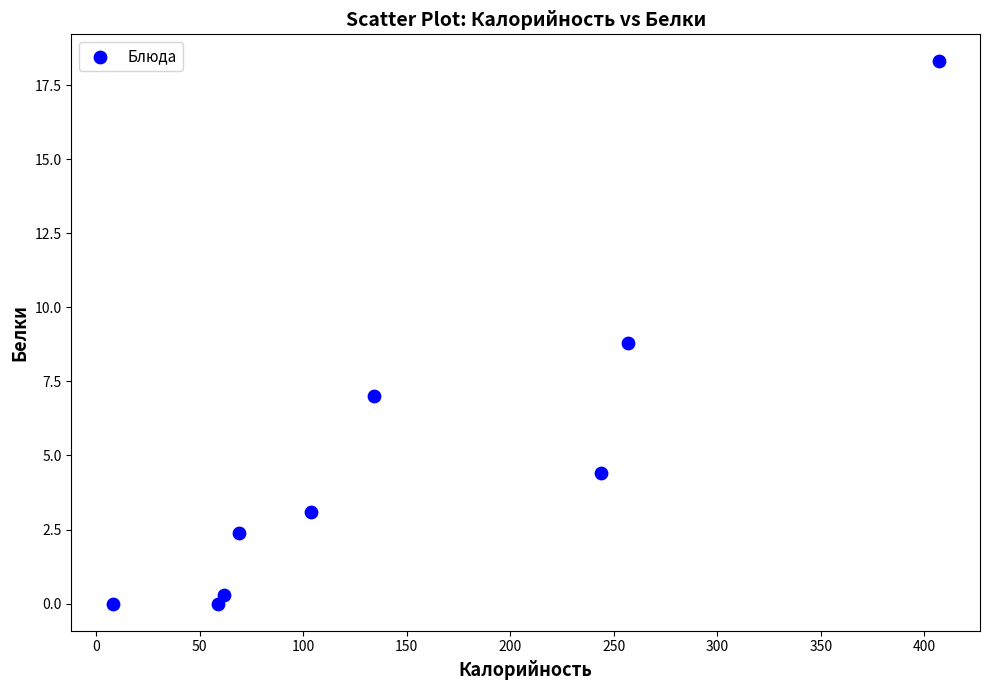

What is the range of X values (max minus min)?

399.0